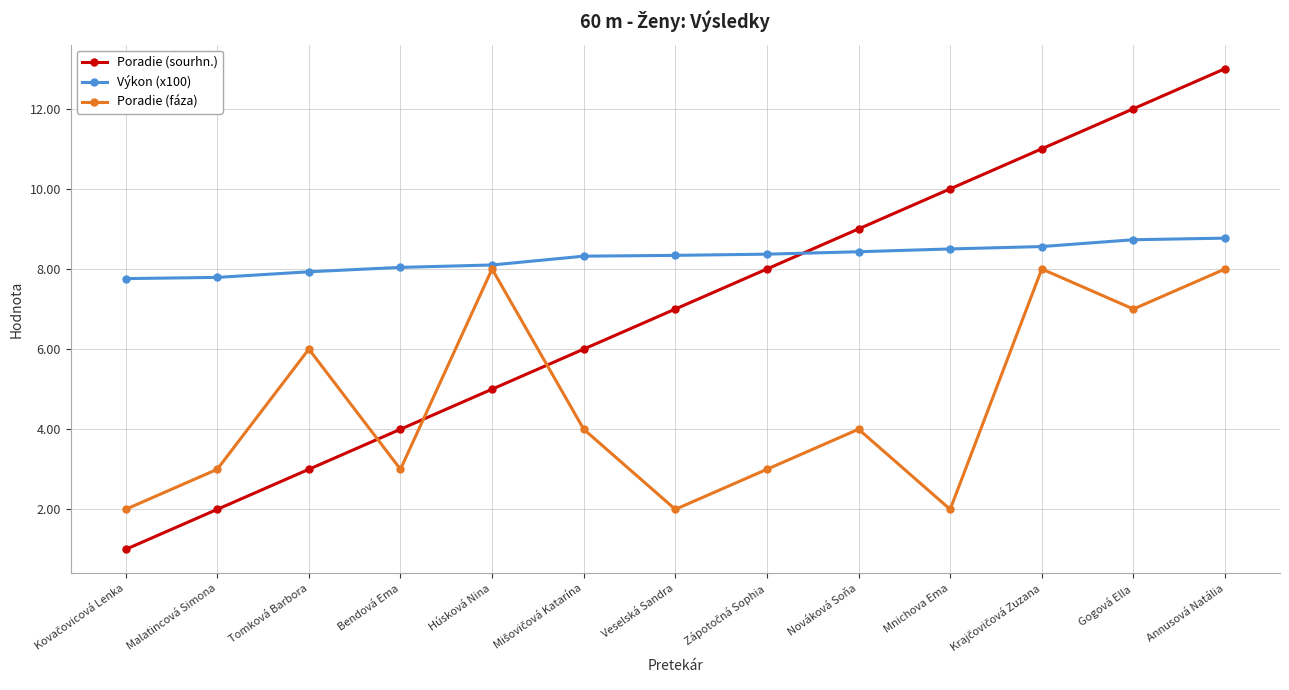

Rank the series by their maximum value, from lowest to highest.

Poradie (fáza), Výkon (x100), Poradie (sourhn.)